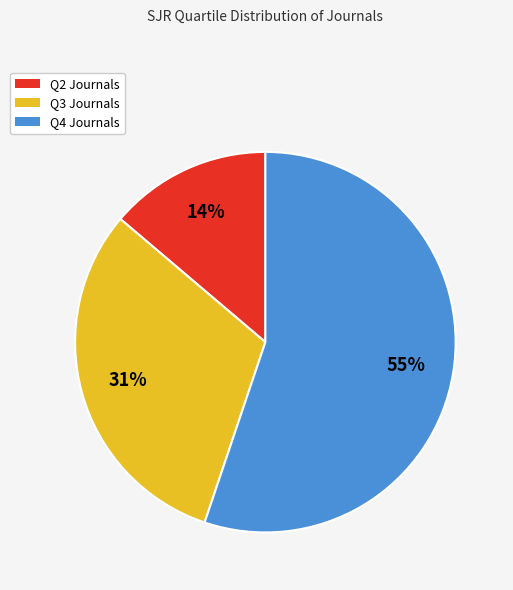

Which has a higher value, Q2 or Q3?

Q3